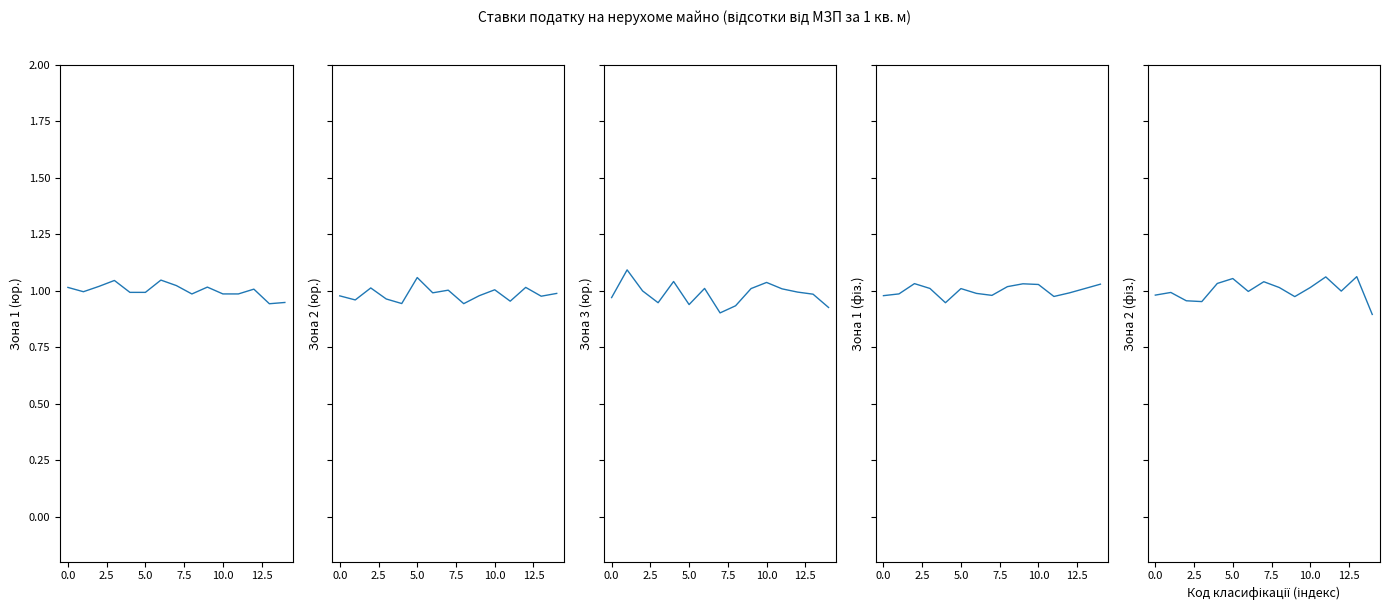

What is the label of the 1st point from the right?

14